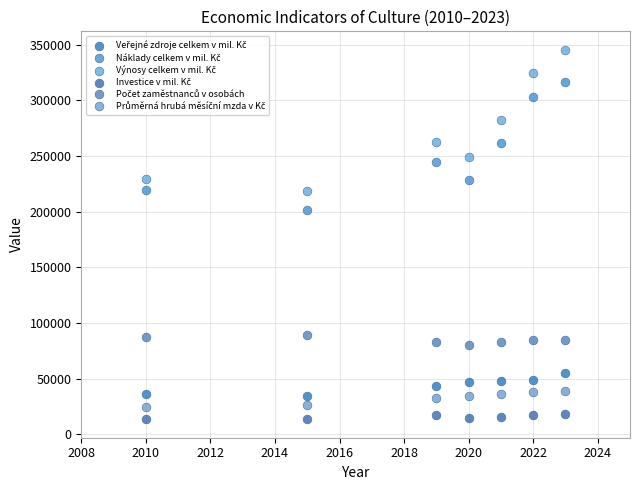

What is the X range (max minus min) for the scatter plot?

13